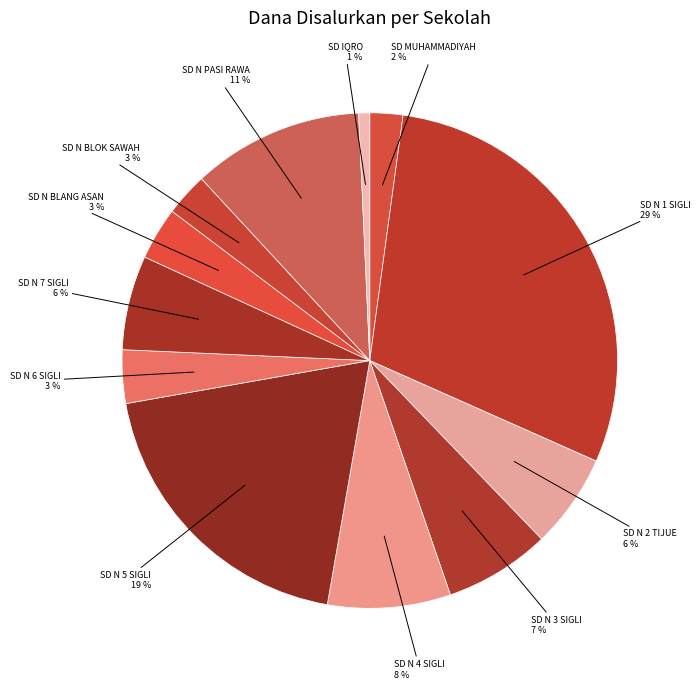

To the nearest percent, what is the difference between the largest and smallest slice percentages?

29%